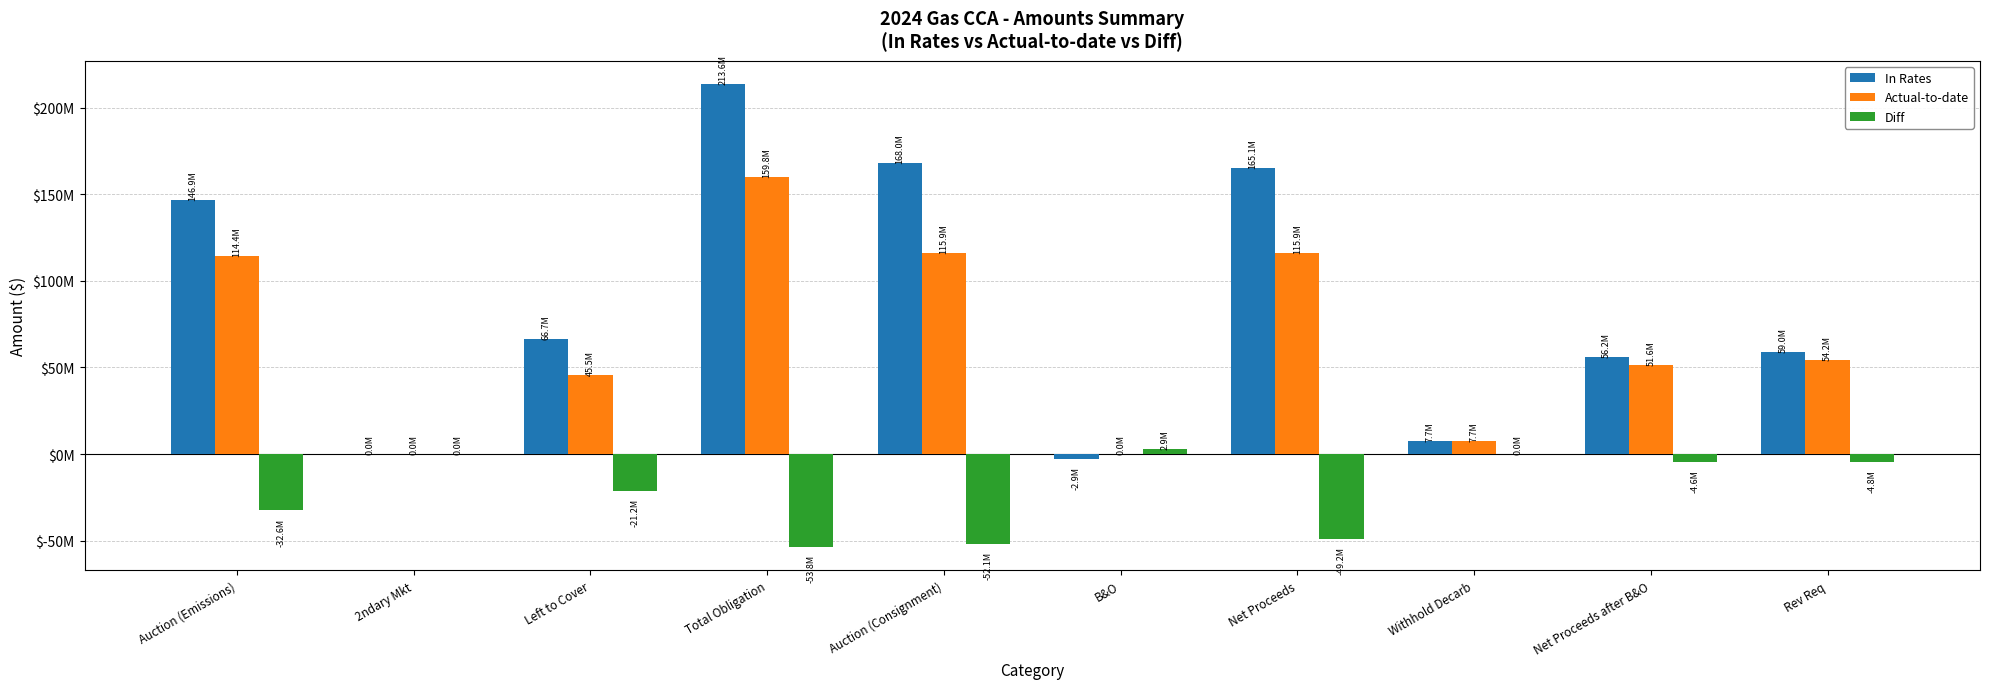

What are all the series names shown in the legend?

In Rates, Actual-to-date, Diff